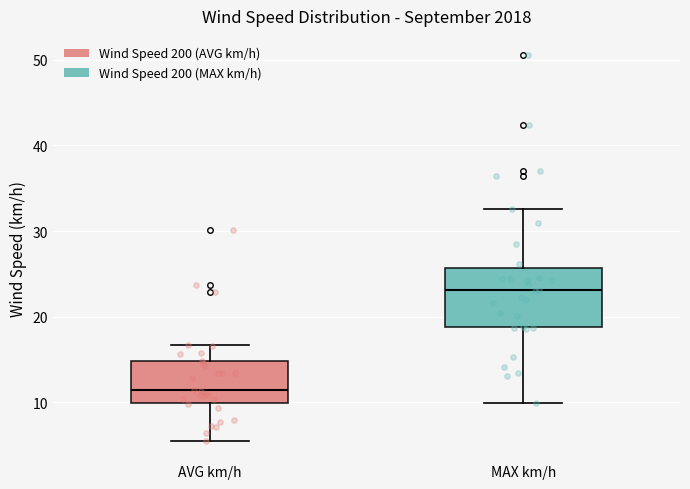

Reading left to right, read every box against the y-axis: the position of its median line, the range the box covers, and the ends of its whiskers. The values are not printed on the chart, so give them approximately, as read against the axis.

AVG km/h: median 11, box 10 to 15, whiskers 6 to 17
MAX km/h: median 23, box 19 to 26, whiskers 10 to 33